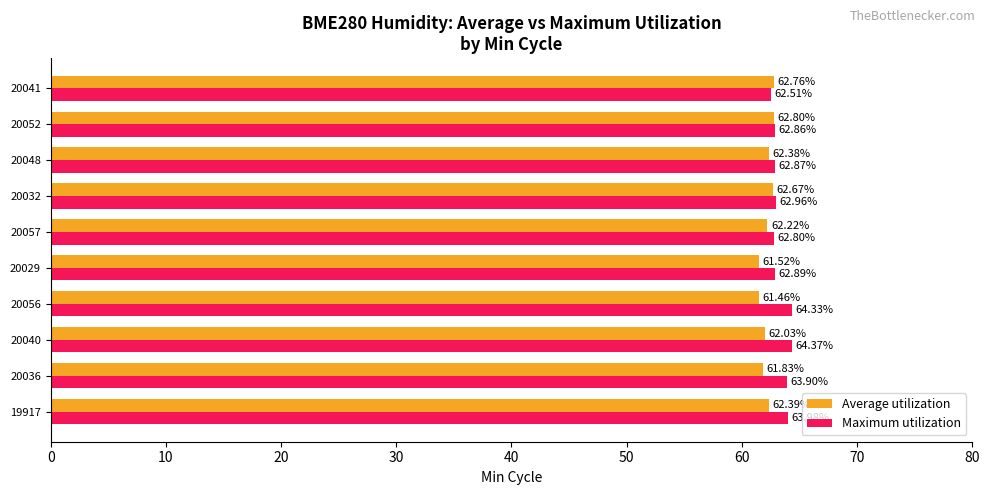

Rank the series by their average value, from lowest to highest.

Average utilization, Maximum utilization